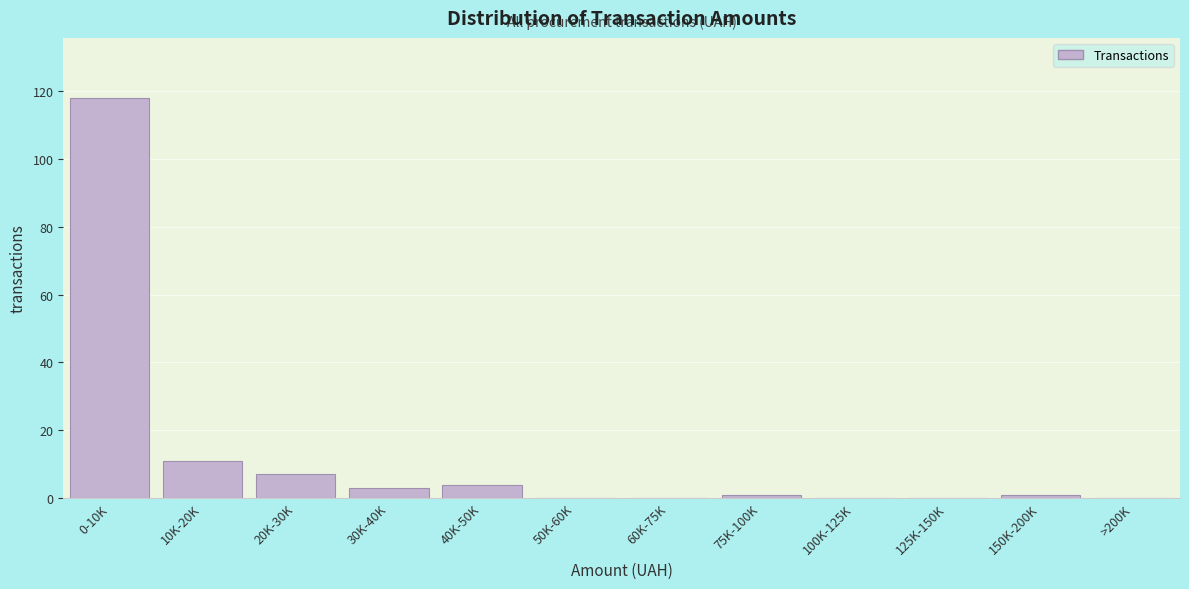

Reading left to right, what are all the values shown in this chart?

0-10K=118	10K-20K=11	20K-30K=7	30K-40K=3	40K-50K=4	50K-60K=0	60K-75K=0	75K-100K=1	100K-125K=0	125K-150K=0	150K-200K=1	>200K=0